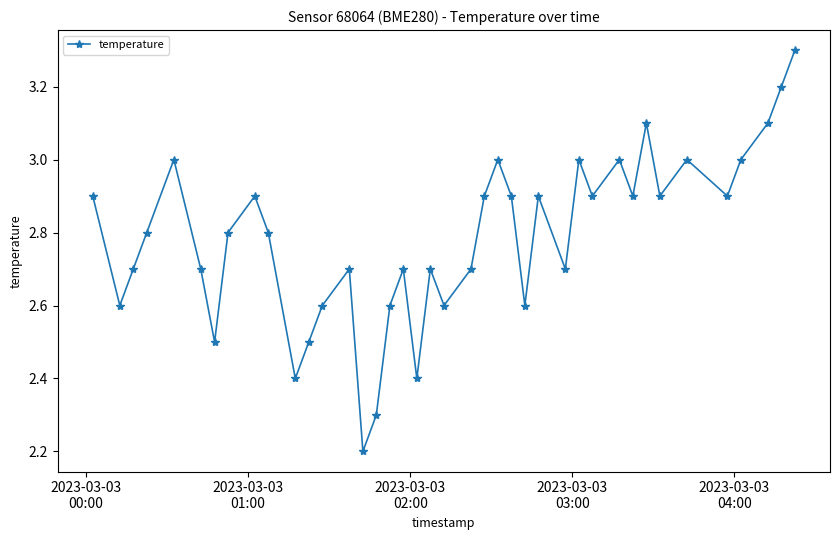

What is the value of the 28th point from the left?

2.7